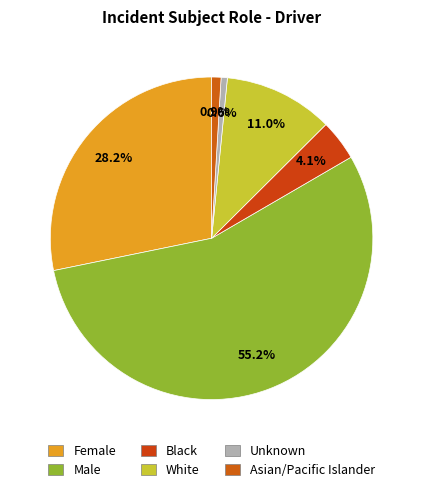

How many slices are in this pie chart?

6